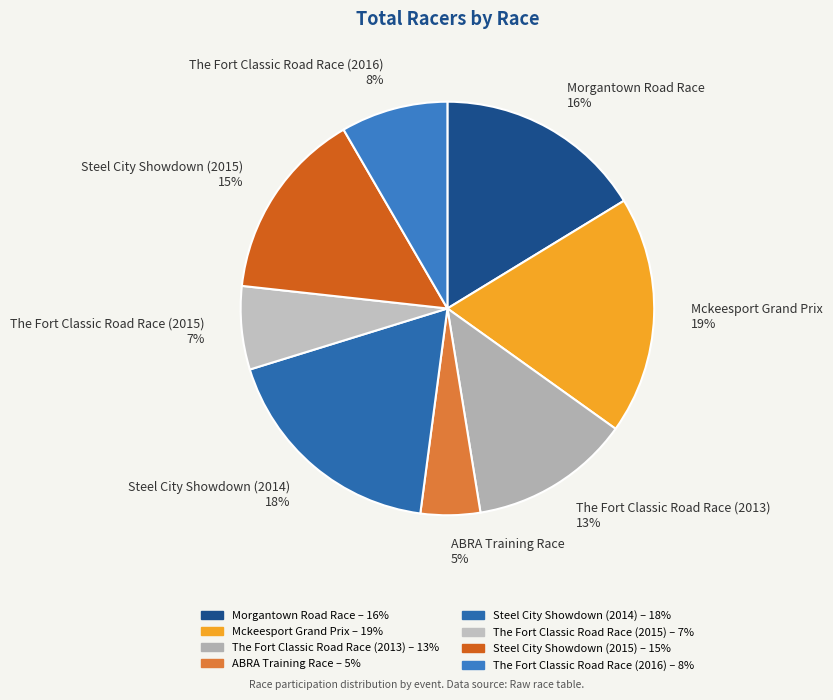

The The Fort Classic Road Race (2016) slice represents 8% of the pie. True or false?

True